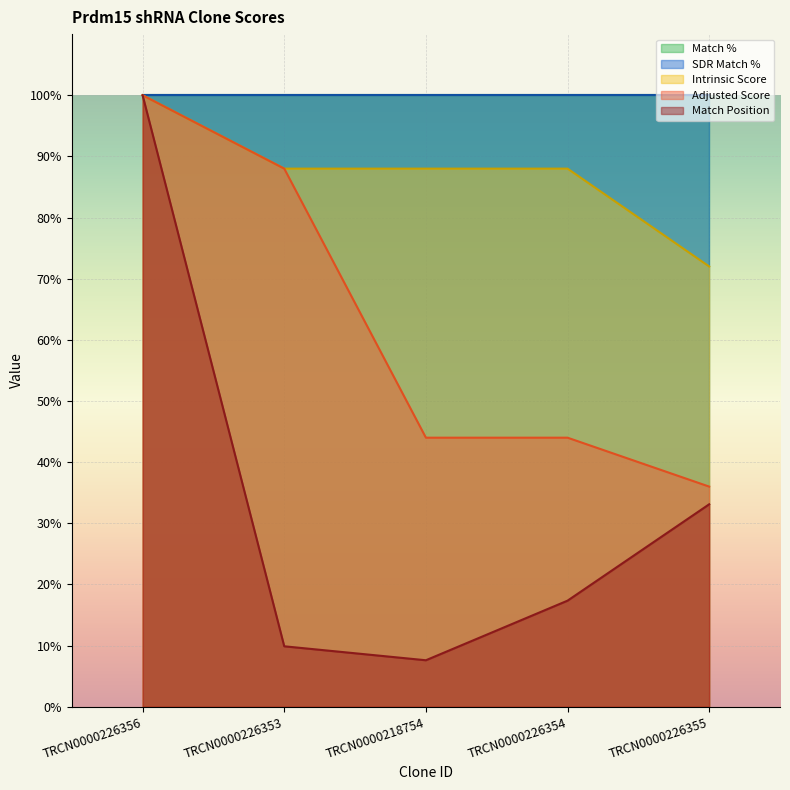

What is the difference between the maximum and minimum values in the Match Position series?

92.4